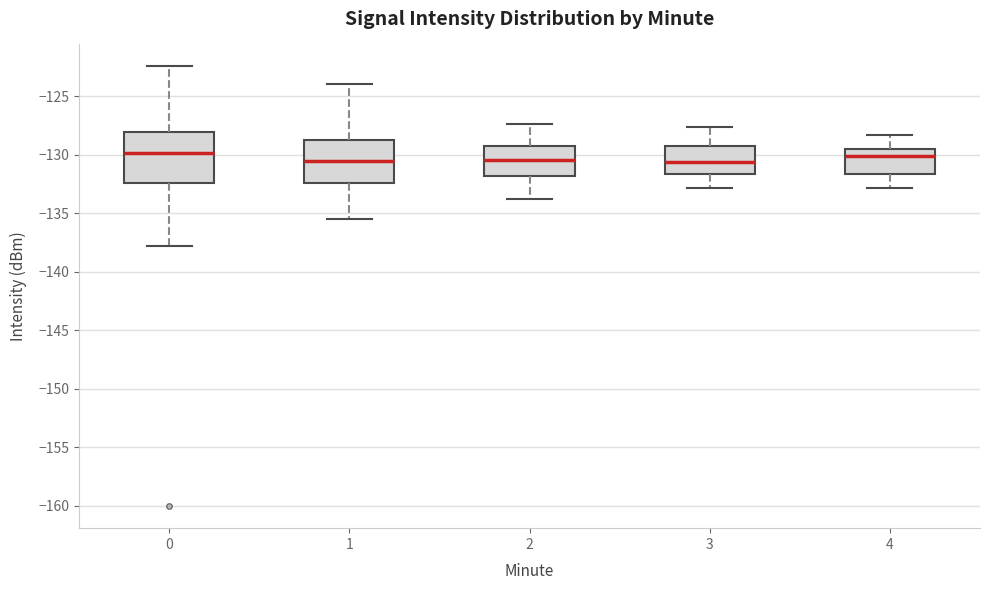

Reading left to right, read every box against the y-axis: the position of its median line, the range the box covers, and the ends of its whiskers. The values are not printed on the chart, so give them approximately, as read against the axis.

0: median -130.0, box -132.5 to -128.0, whiskers -138.0 to -122.5
1: median -130.5, box -132.5 to -128.5, whiskers -135.5 to -124.0
2: median -130.5, box -132.0 to -129.0, whiskers -134.0 to -127.5
3: median -130.5, box -131.5 to -129.0, whiskers -133.0 to -127.5
4: median -130.0, box -131.5 to -129.5, whiskers -133.0 to -128.5